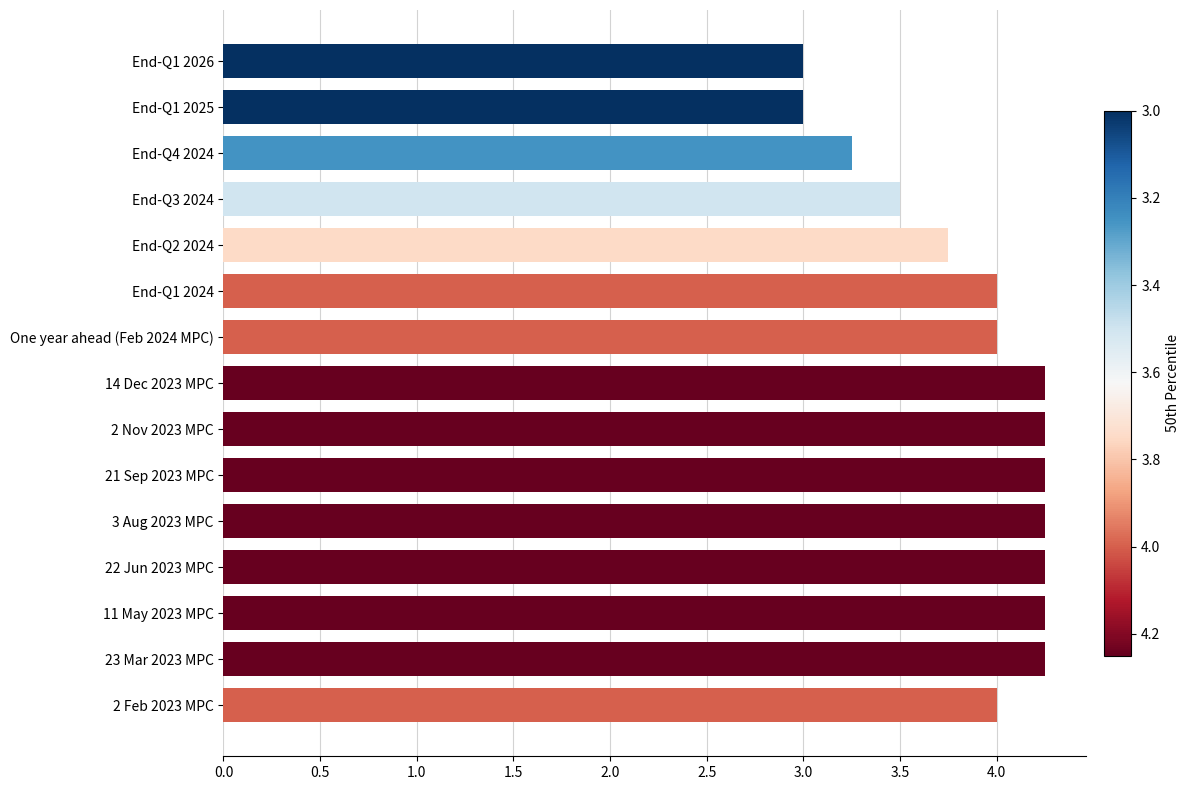

What is the average value?

3.9